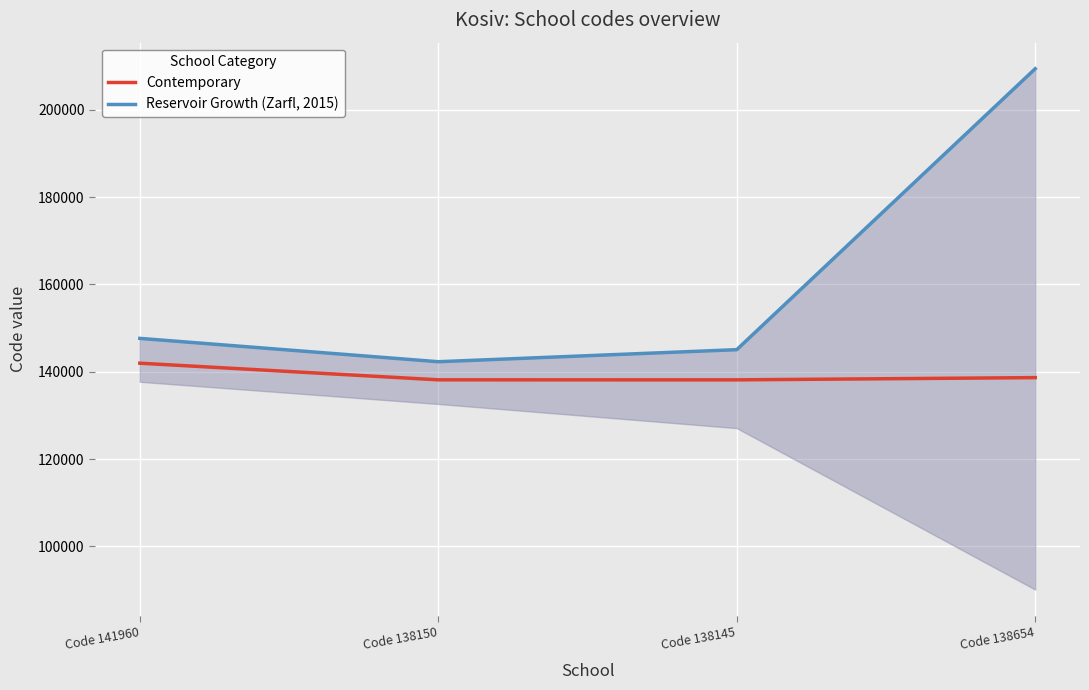

True or false: Contemporary has more than 0 interior local peaks.

False